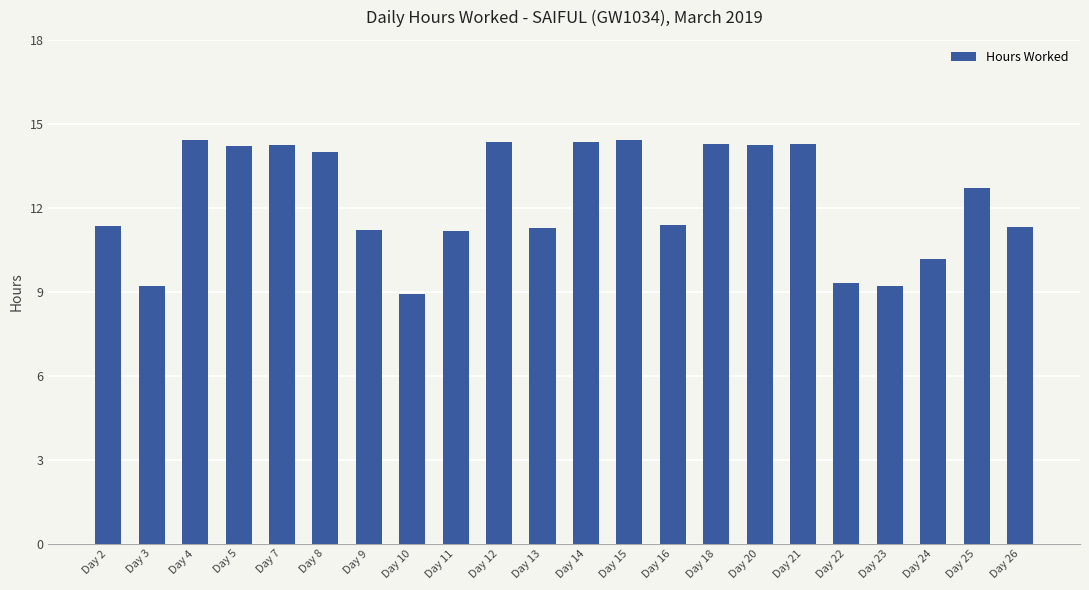

What is the change in value from Day 22 to Day 25?

+3.4